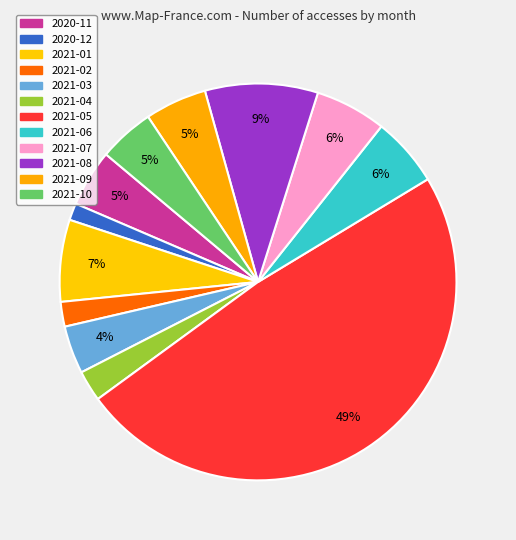

How many slices are in this pie chart?

12